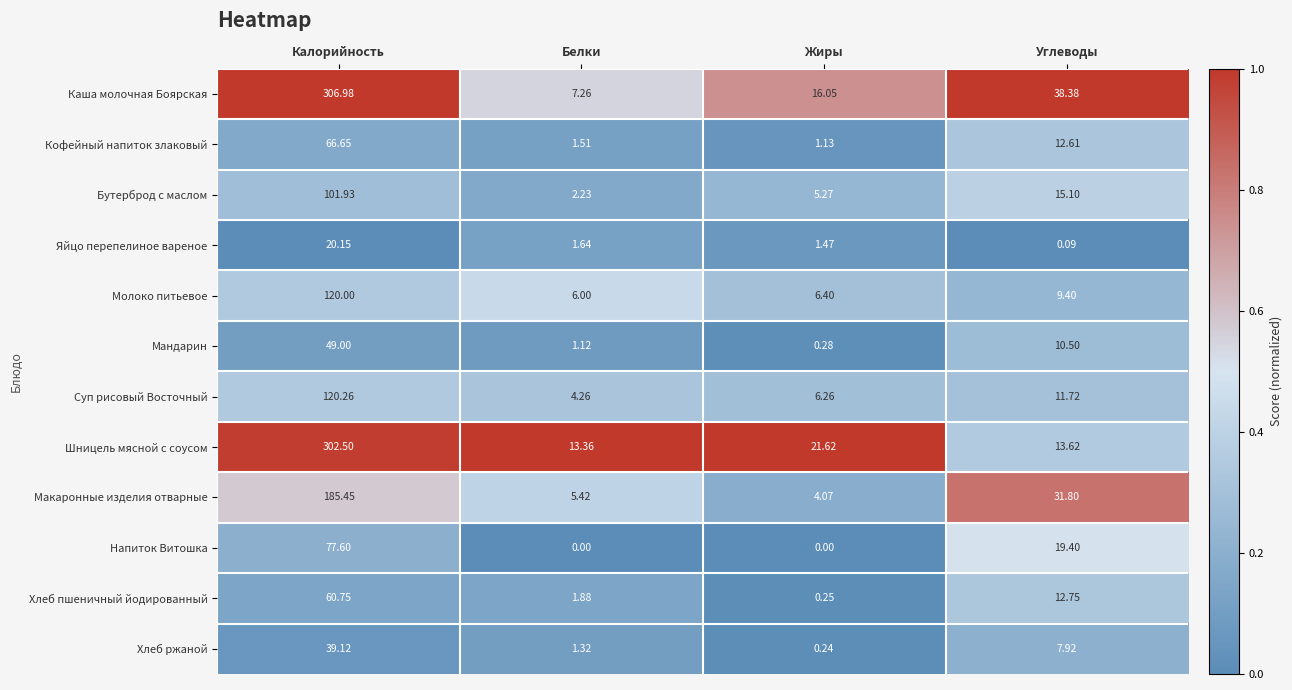

At which label does Мандарин first exceed 10?

Калорийность